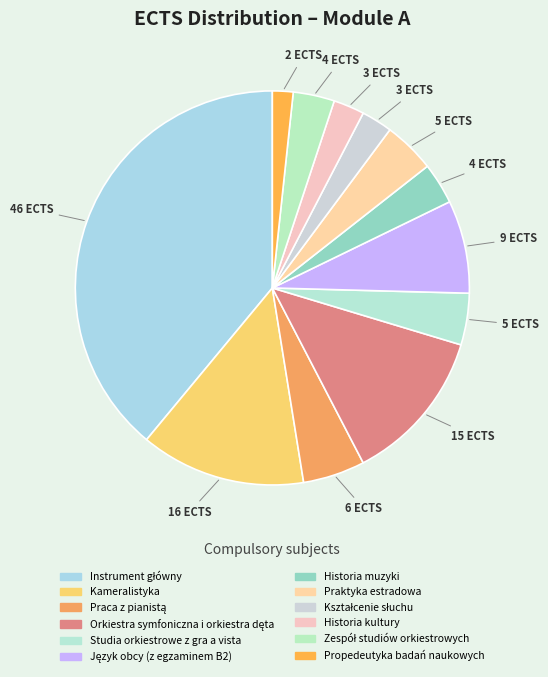

Combined, do Kształcenie słuchu and Historia muzyki account for over 50%?

No